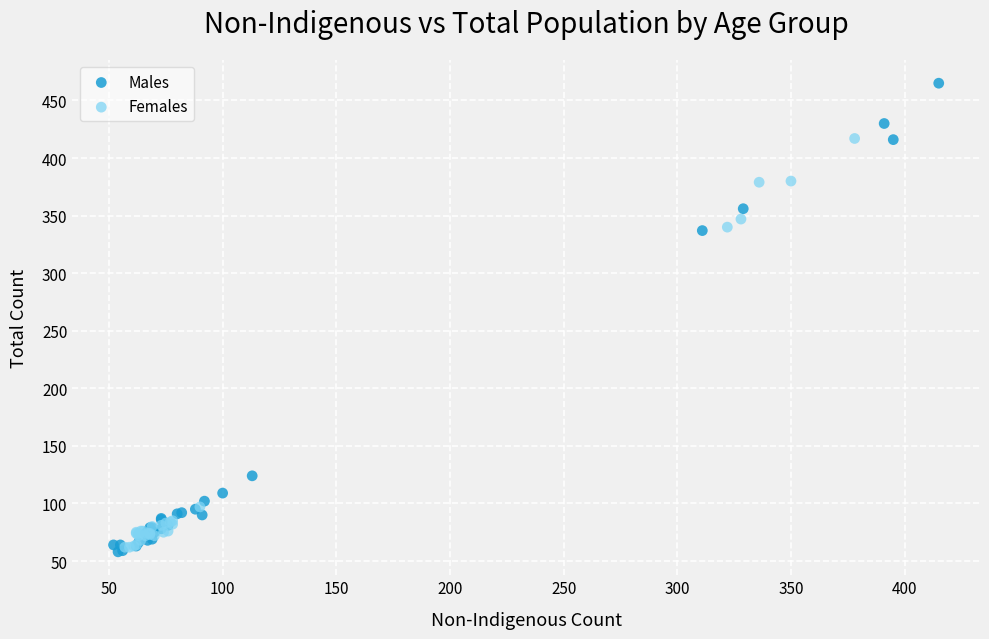

What are all the series names shown in the legend?

Males, Females